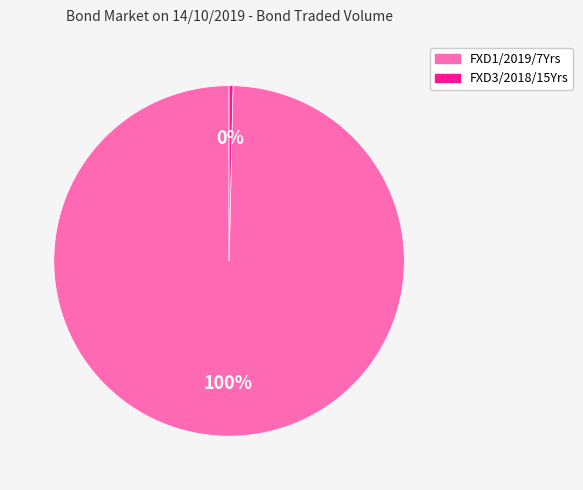

Which has a higher value, FXD3/2018/15Yrs or FXD1/2019/7Yrs?

FXD1/2019/7Yrs